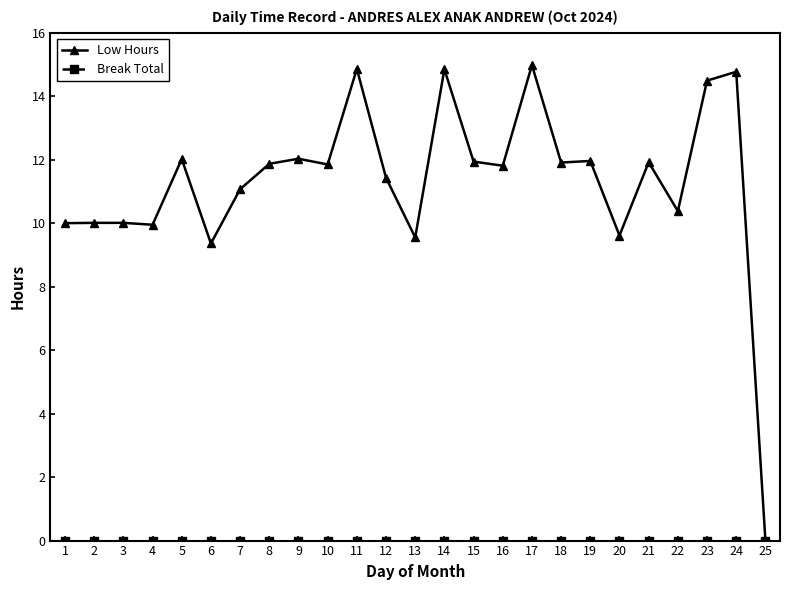

What is the sum of the Low Hours values at 7 and 1?

21.1